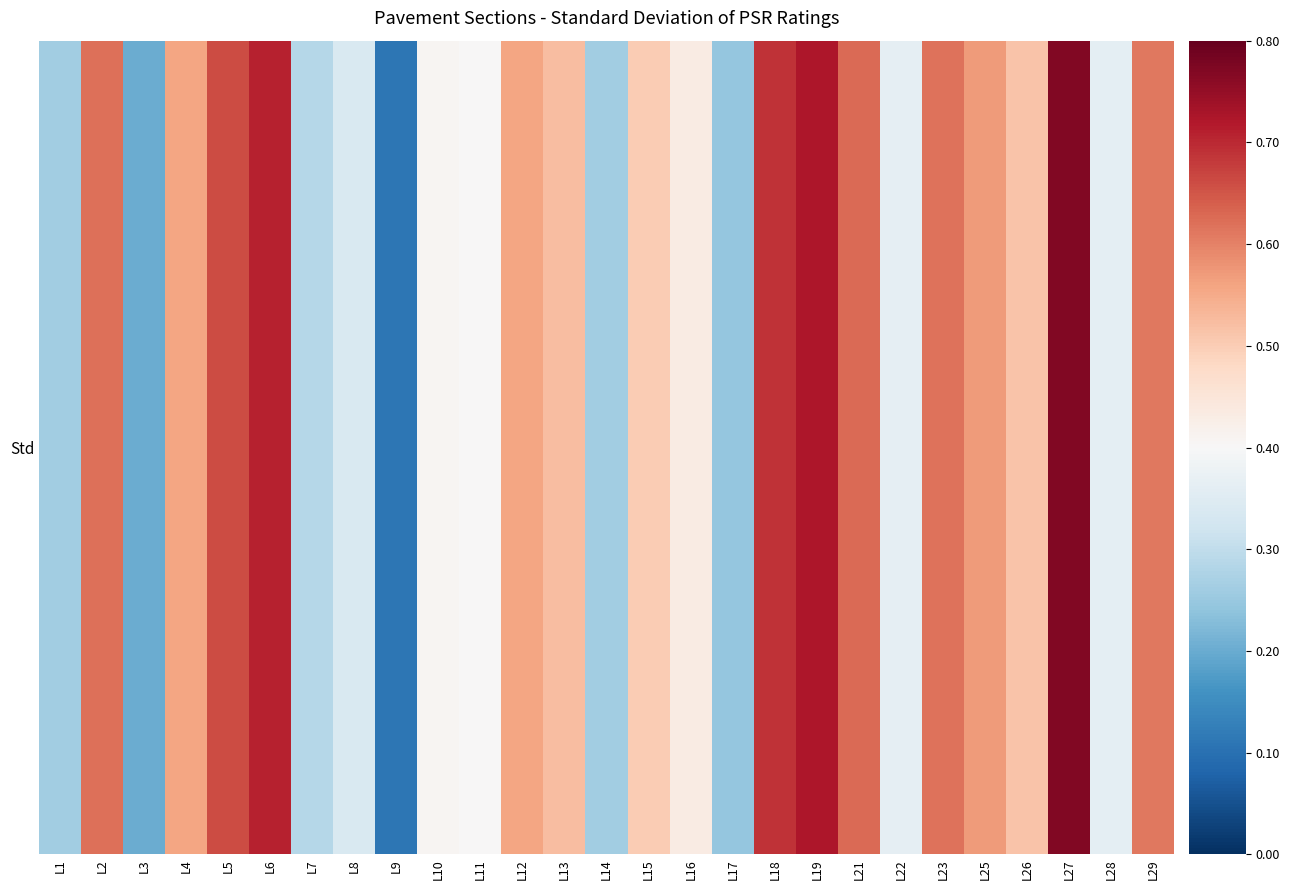

What is the difference between the values at L17 and L9?

0.1